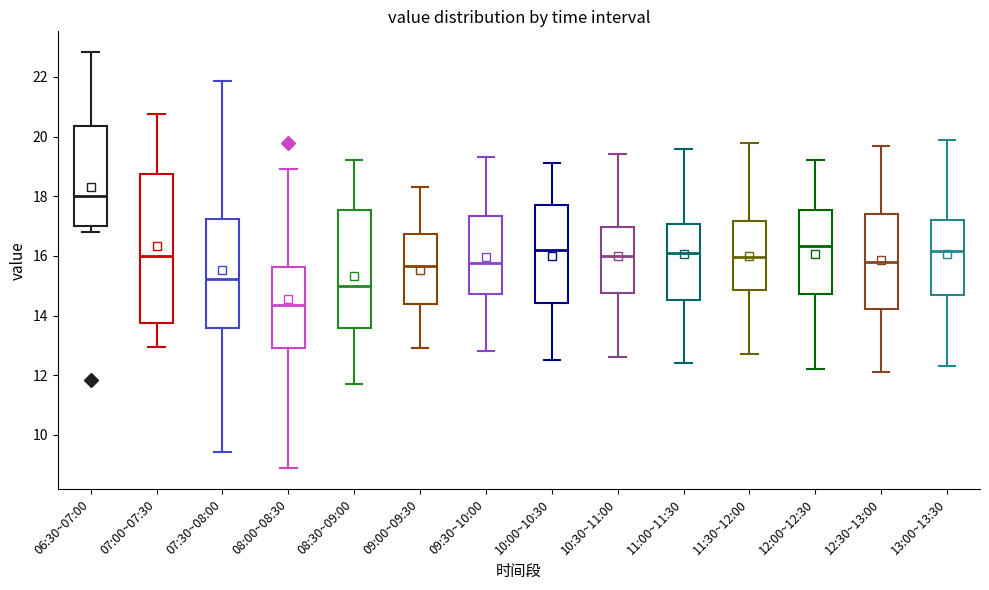

Where does the median line of the box for 09:00~09:30 sit on the y-axis? The values are not printed on the chart, so give them approximately, as read against the axis.

15.6